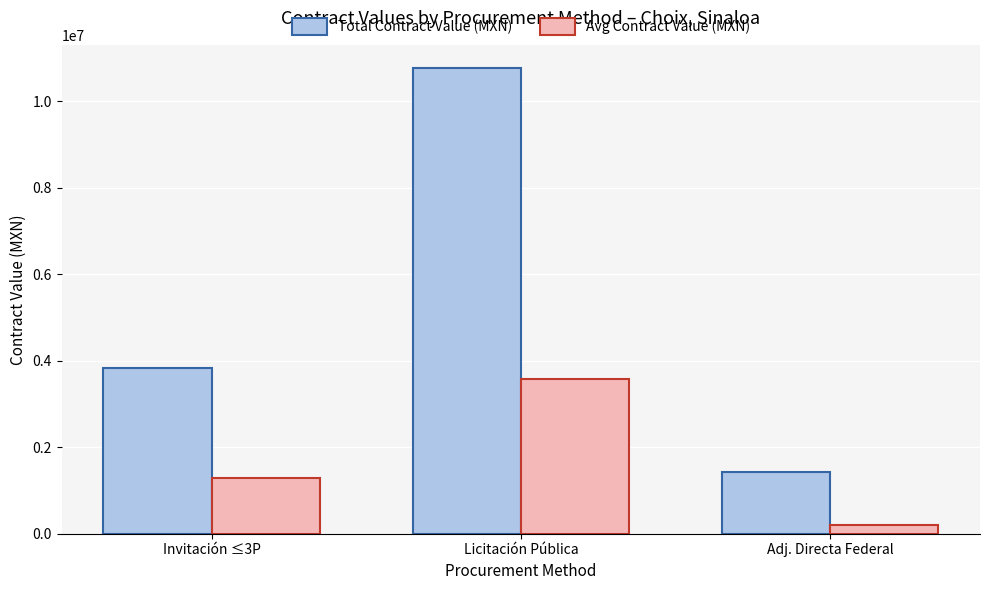

Rank the categories by Avg Contract Value (MXN) value from highest to lowest.

Licitación Pública, Invitación ≤3P, Adj. Directa Federal